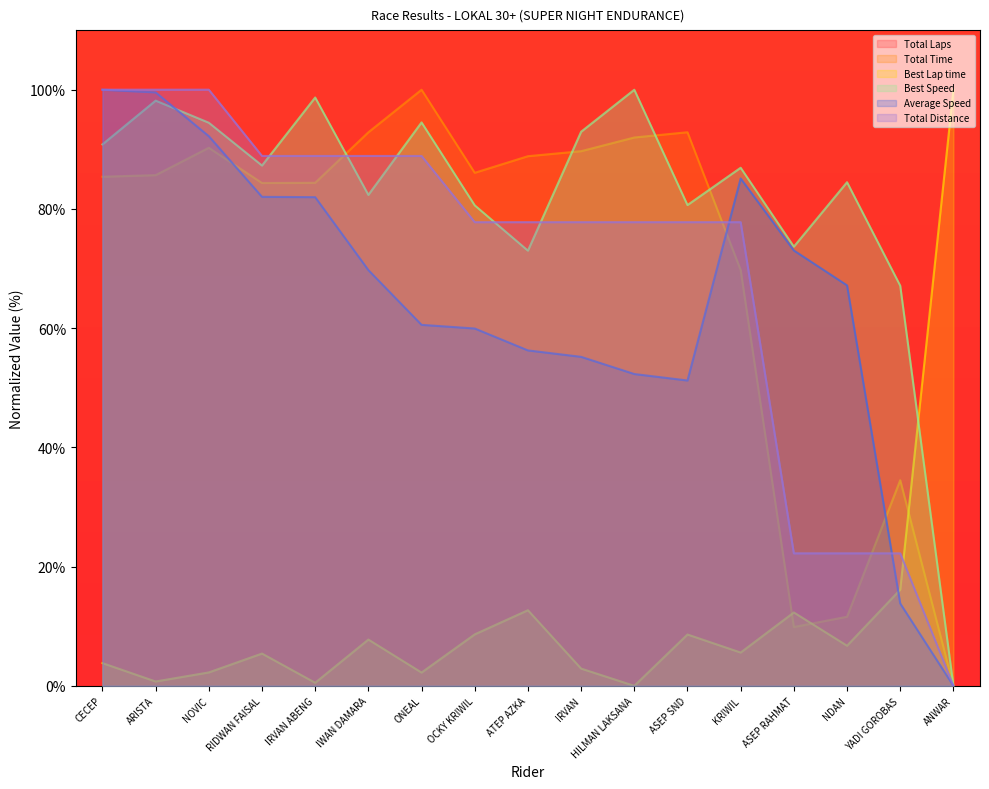

At which label does Average Speed first exceed 67?

CECEP